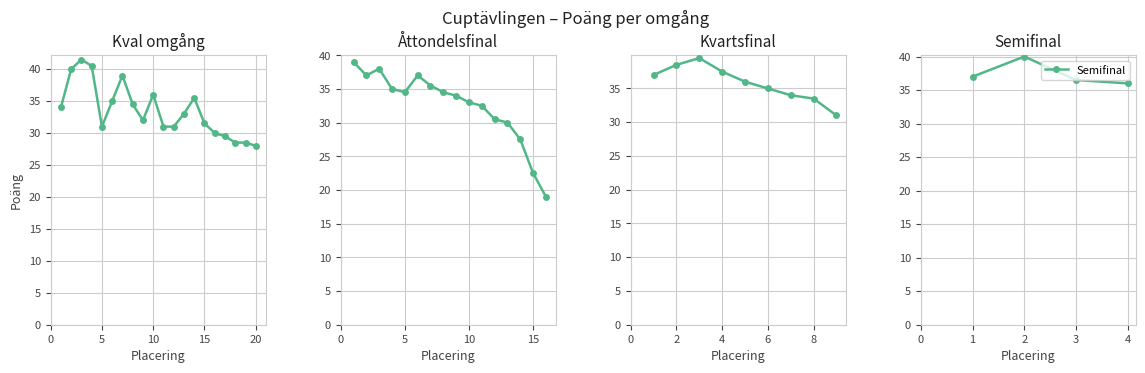

The Semifinal series shows 64.0 at 4. True or false?

False